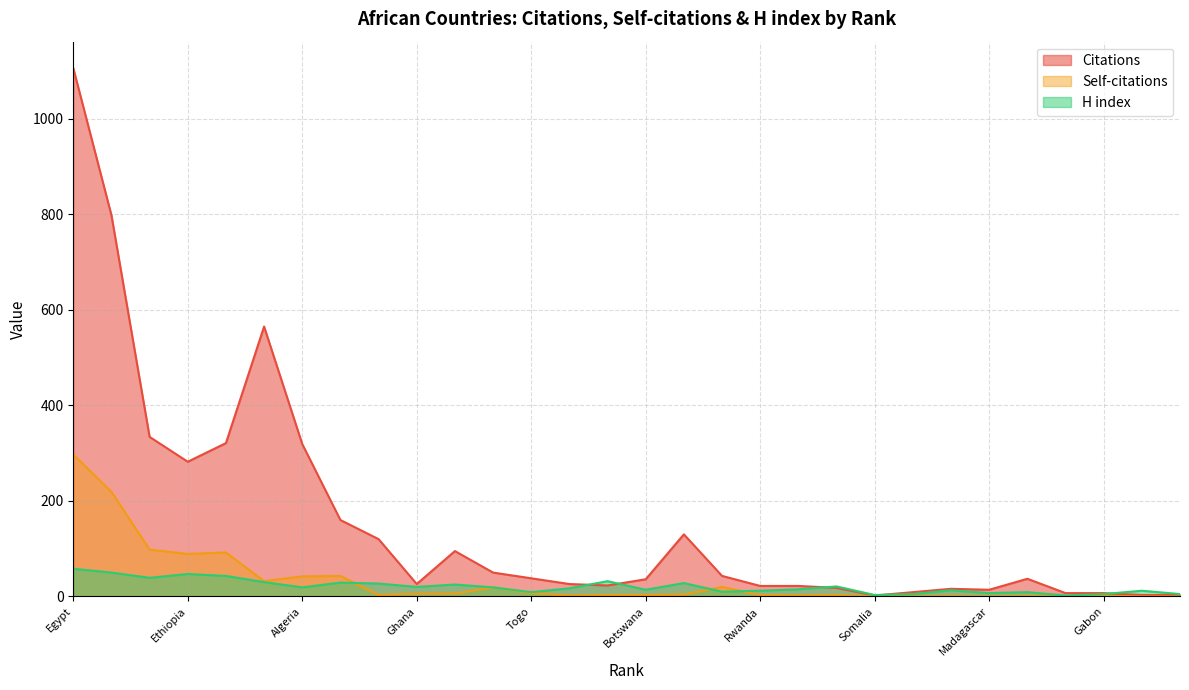

At which category is the sum across all series the highest?

Egypt